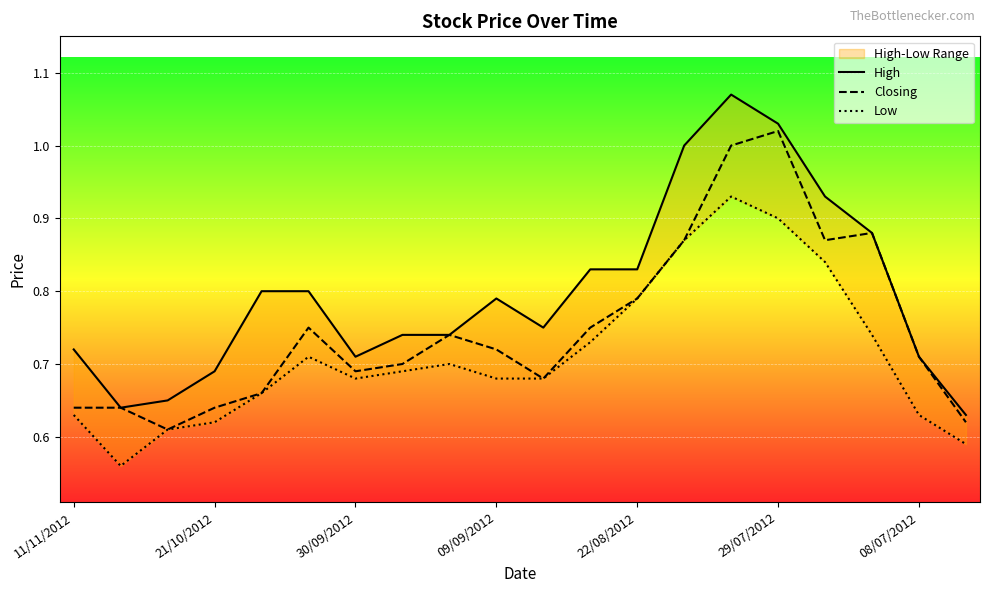

Is the value of Low at 19 greater than the value of Closing at 14?

No